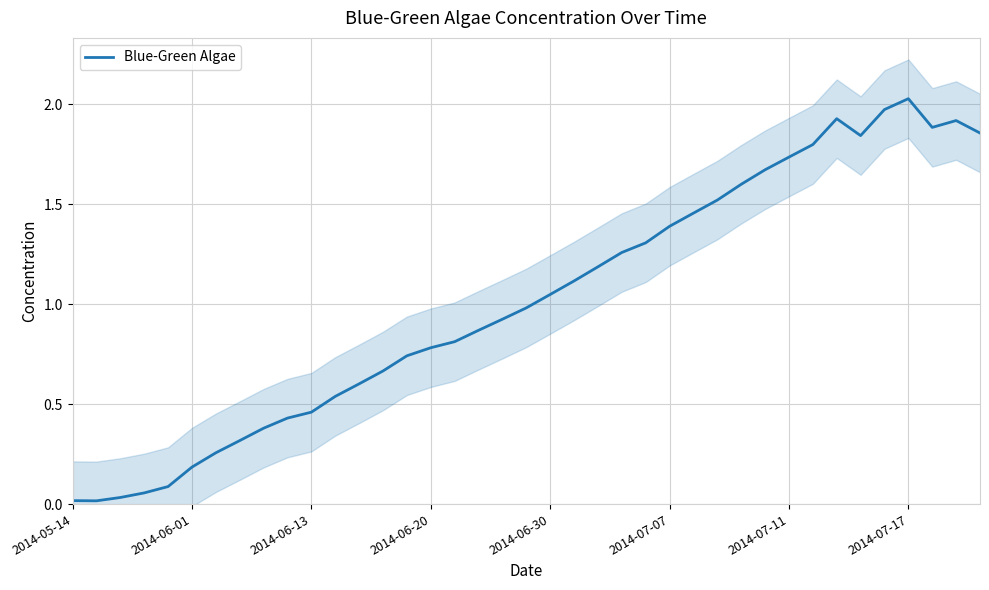

What is the difference between the values at 9 and 22?

0.8